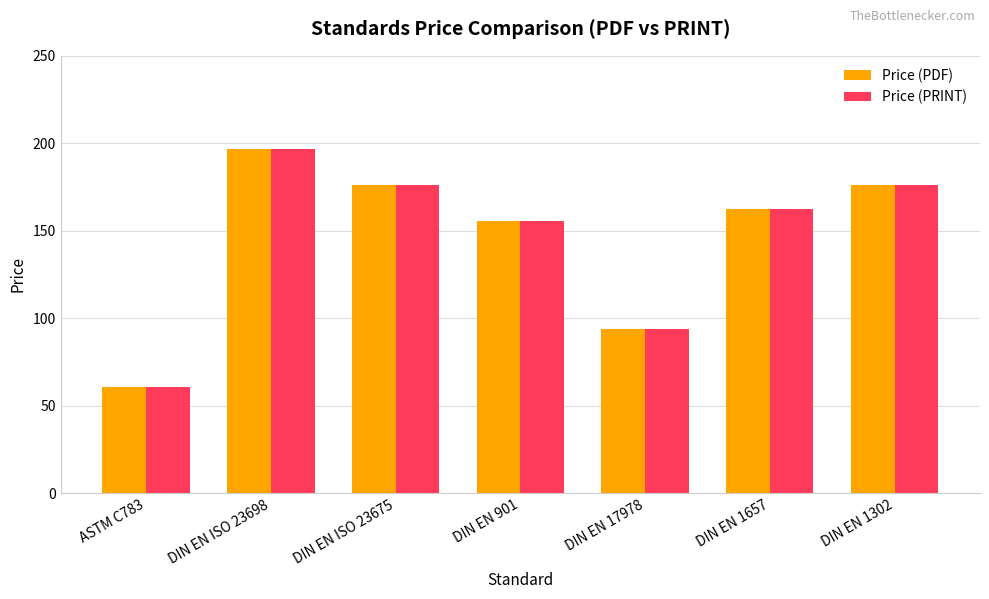

What is the maximum value for Price (PDF)?

196.6